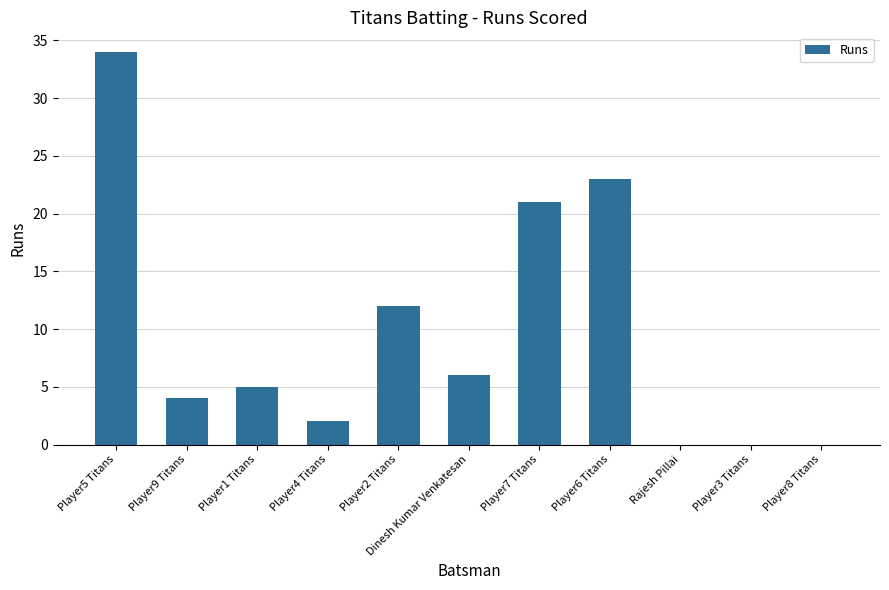

At which label is the value closest to 17?

Player7 Titans